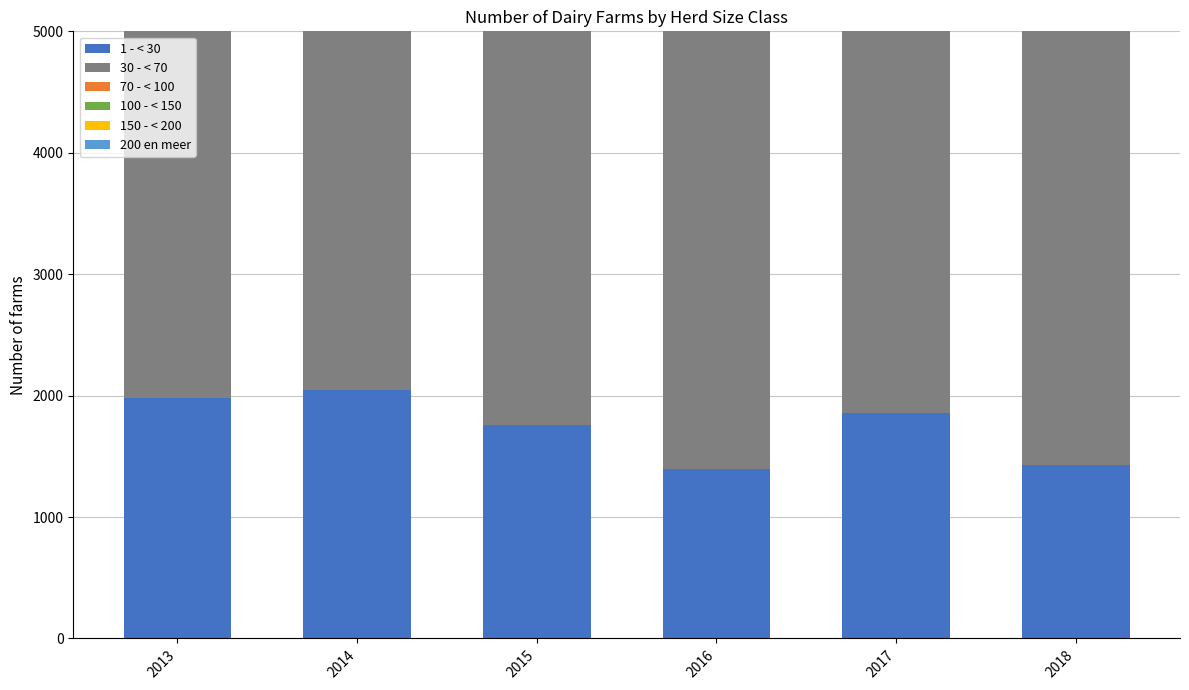

Reading right to left, transcribe all the data shown in this chart.

1 - < 30: 1429	1853	1393	1760	2046	1977
30 - < 70: 4903	5174	5028	5699	6009	6298
70 - < 100: 4307	4377	4465	4789	4888	4991
100 - < 150: 4105	4307	4559	4093	3948	3838
150 - < 200: 1254	1344	1404	1179	1042	987
200 en meer: 965	1007	1061	745	648	574